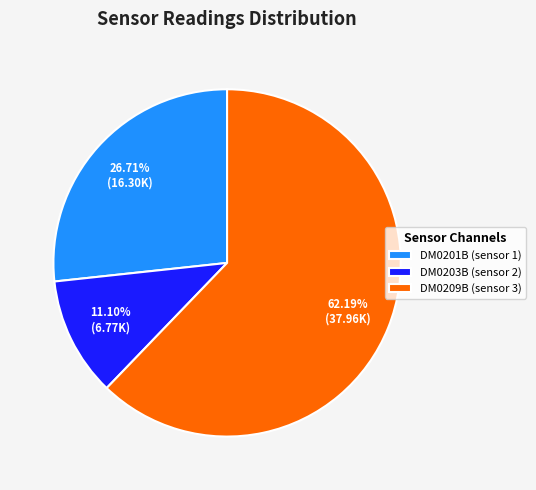

Is there any slice that represents more than half of the pie?

Yes